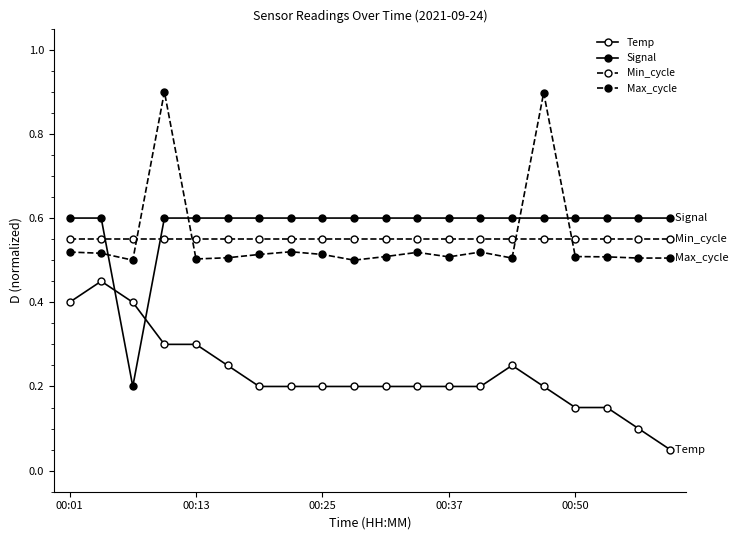

Does the chart have visible grid lines?

No